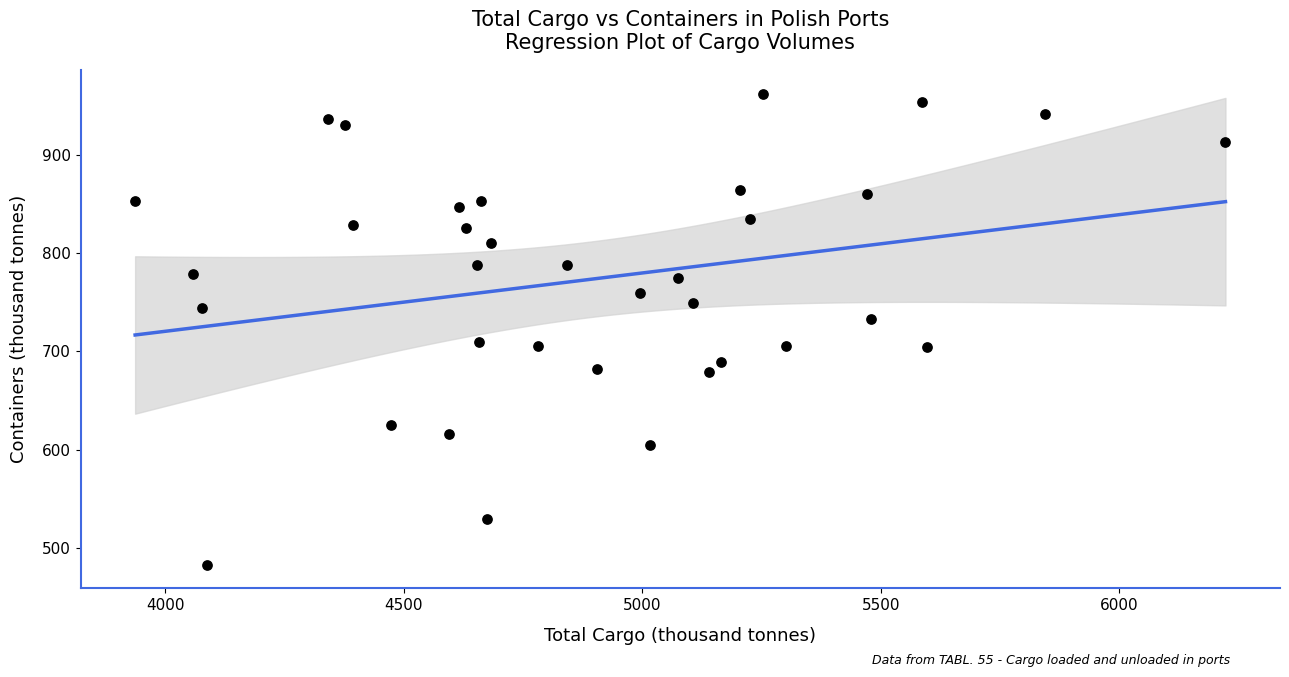

What is the range of X values (max minus min)?

2285.4